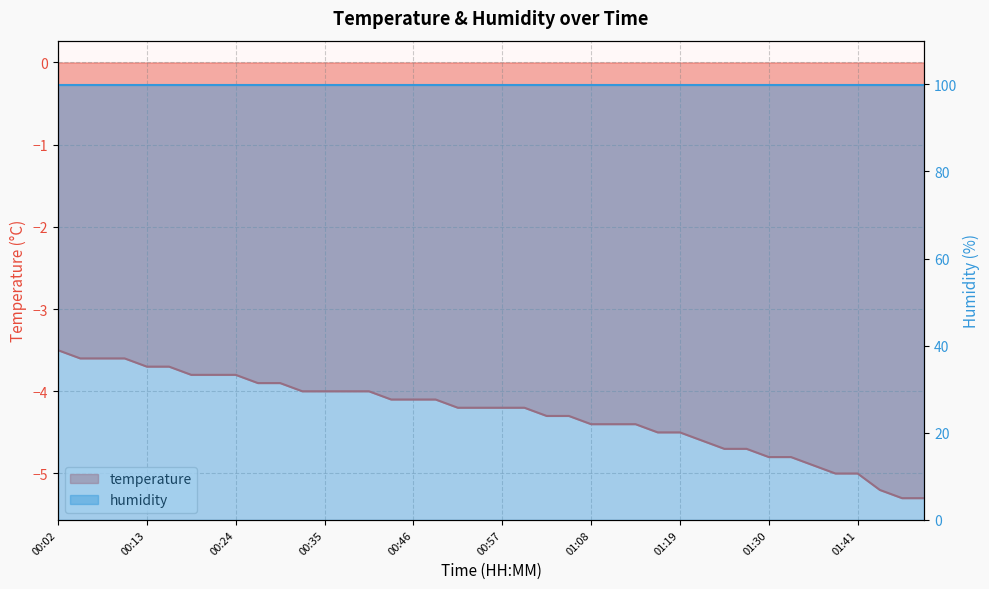

At which category does the chart reach its peak across all series?

00:02